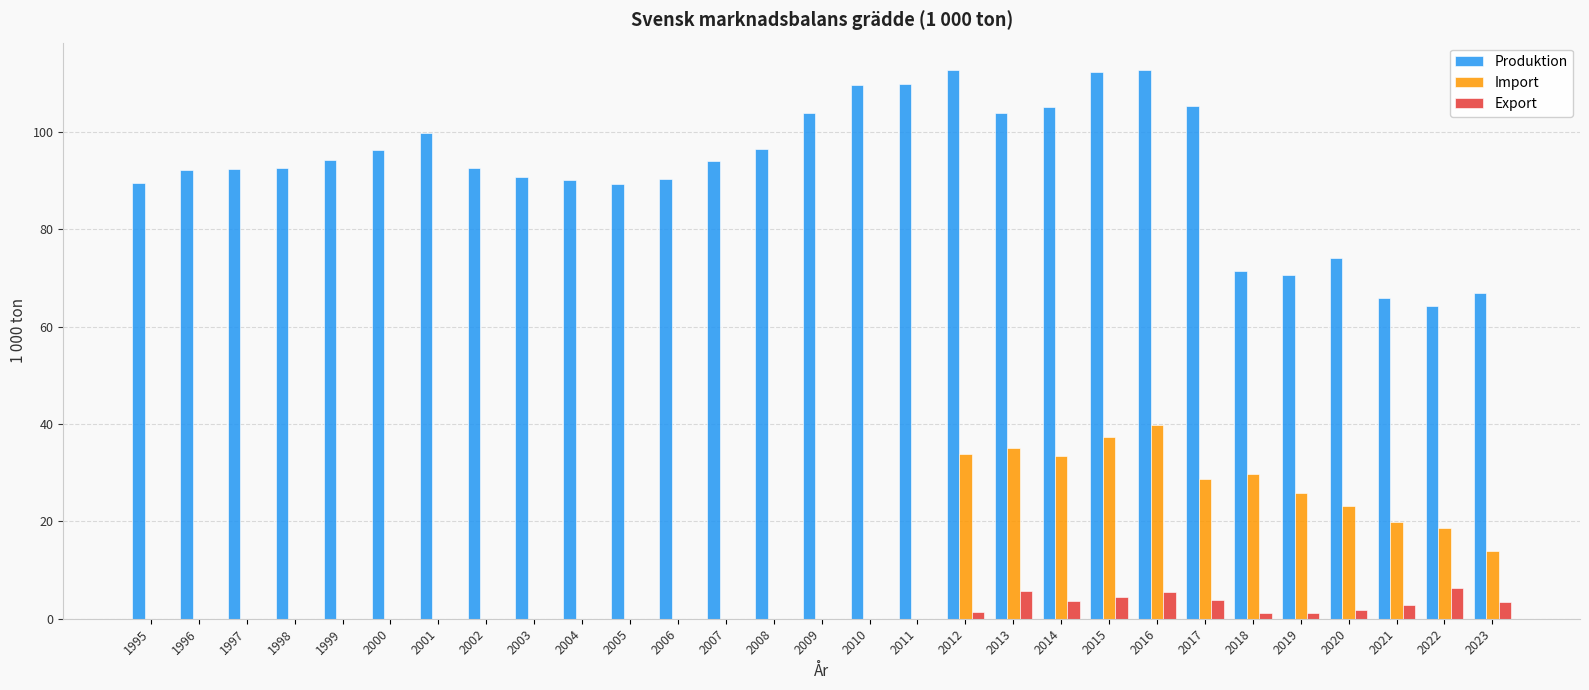

Between 2017 and 2022, which series saw the biggest shift?

Produktion